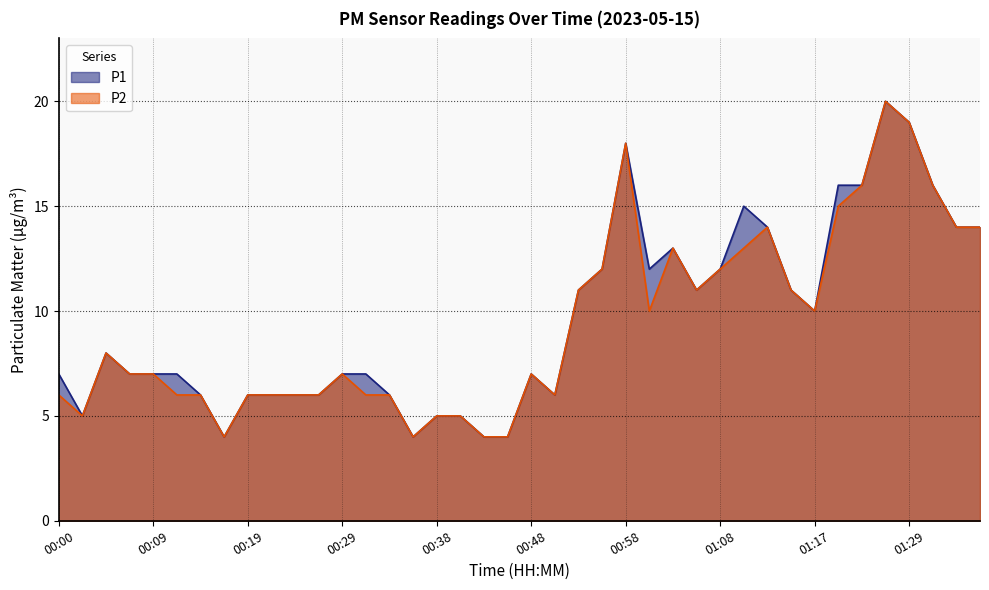

How many distinct data groups are displayed?

2